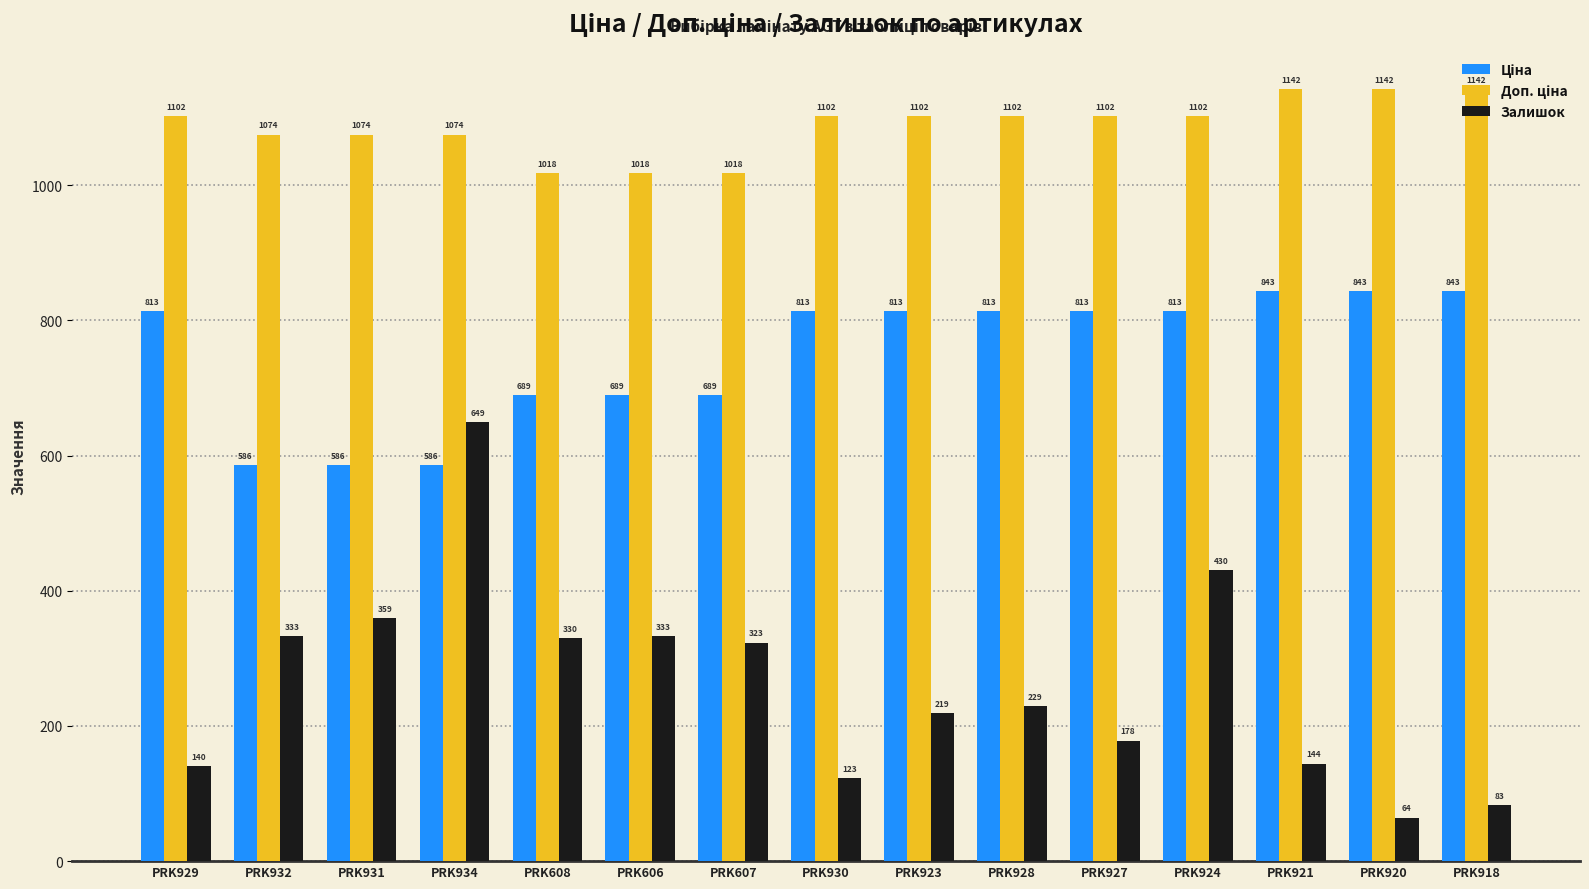

Is it true that Залишок equals 178.0 at PRK927?

True